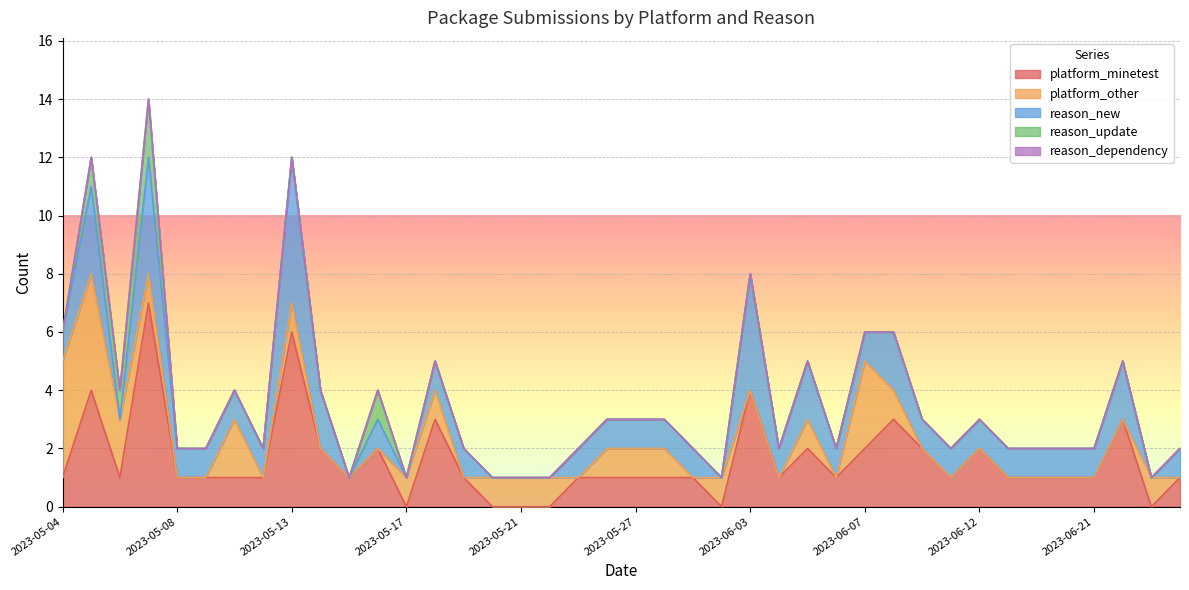

The platform_other series shows -1 at 2023-05-10. True or false?

False